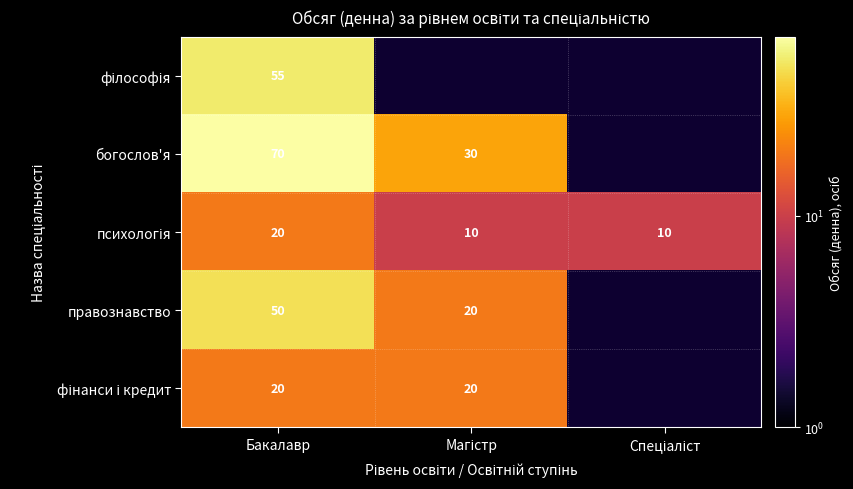

Is it true that правознавство equals 84 at Бакалавр?

False